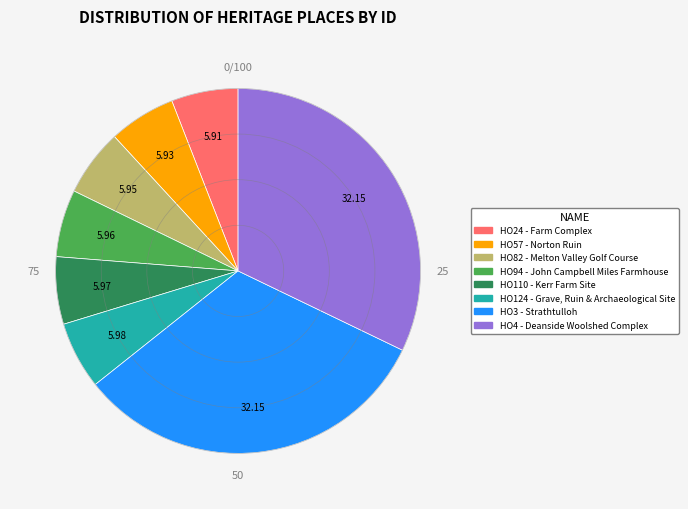

True or false: HO110 - Kerr Farm Site accounts for 6% of the total.

True